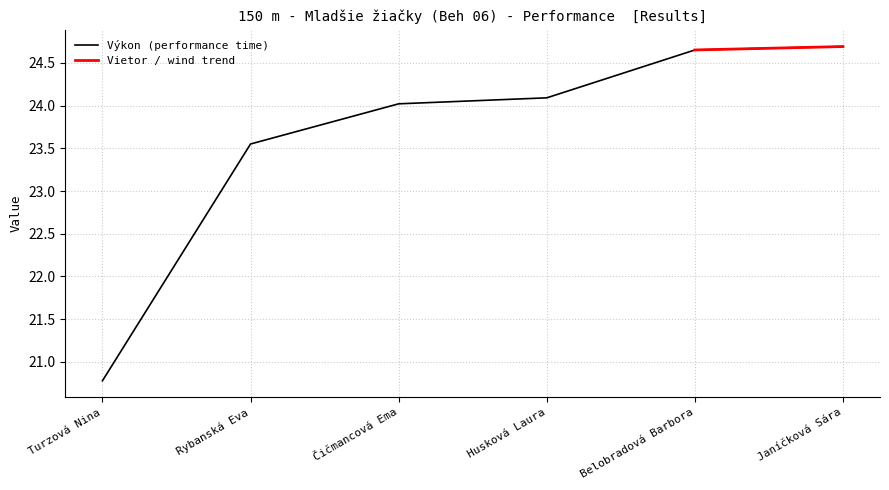

What is the label of the 2nd point from the right?

Belobradová Barbora